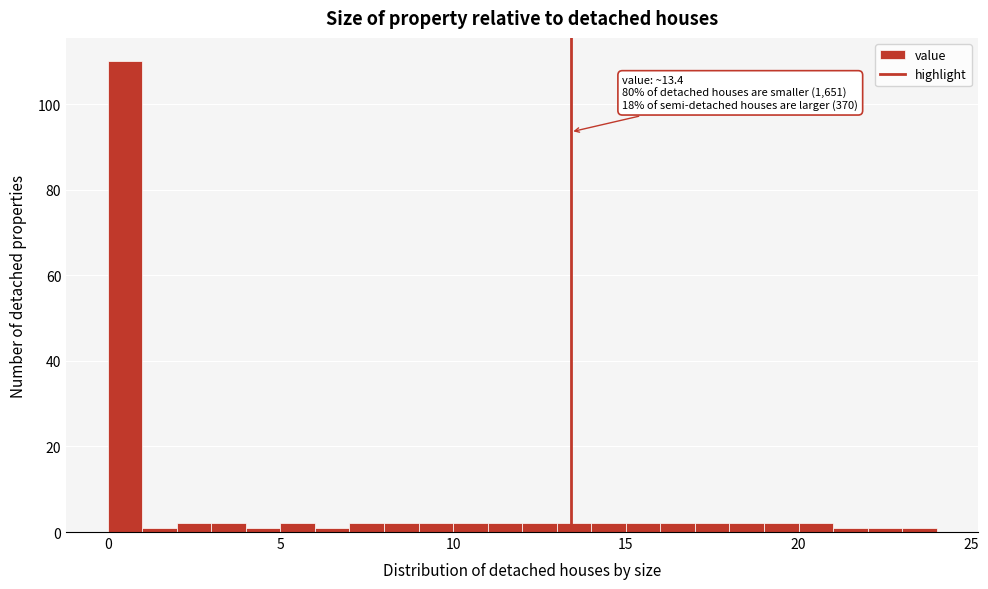

Around what value on the x-axis is the tallest bar? Give the approximate position of its centre, as read against the axis.

0.5